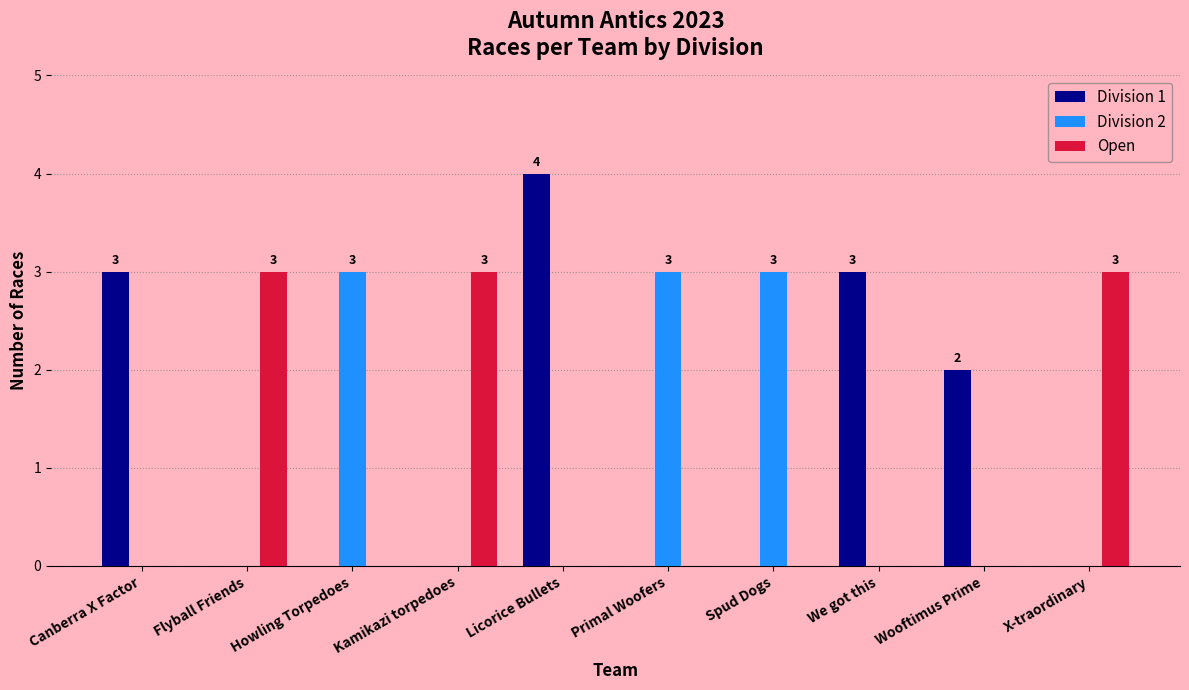

The Division 1 series shows 0 at Flyball Friends. True or false?

True